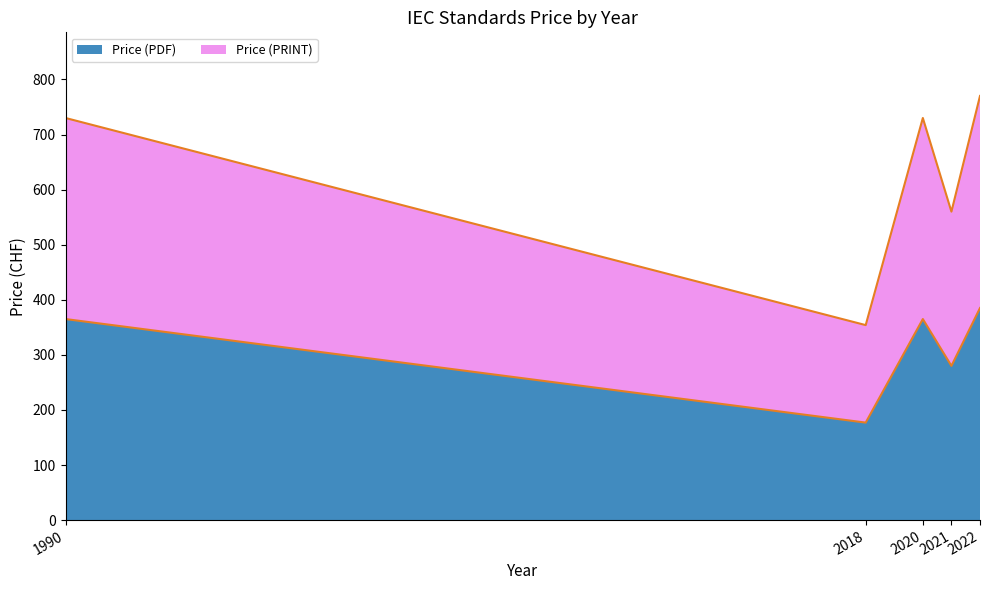

What is the difference between the highest and lowest values at 2020?

365